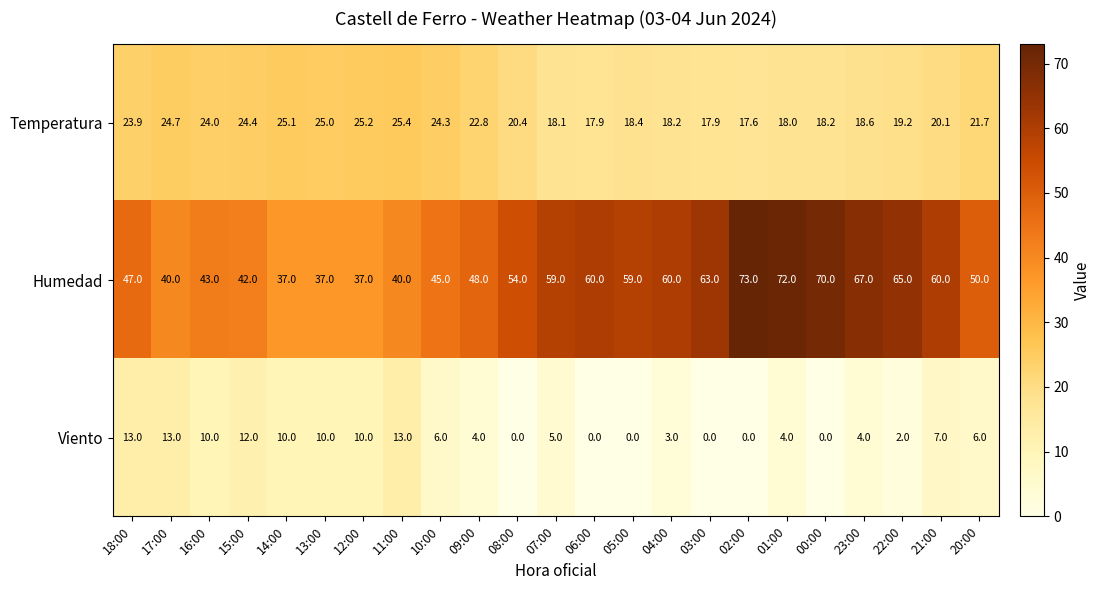

Rank the series by their maximum value, from highest to lowest.

Humedad, Temperatura, Viento